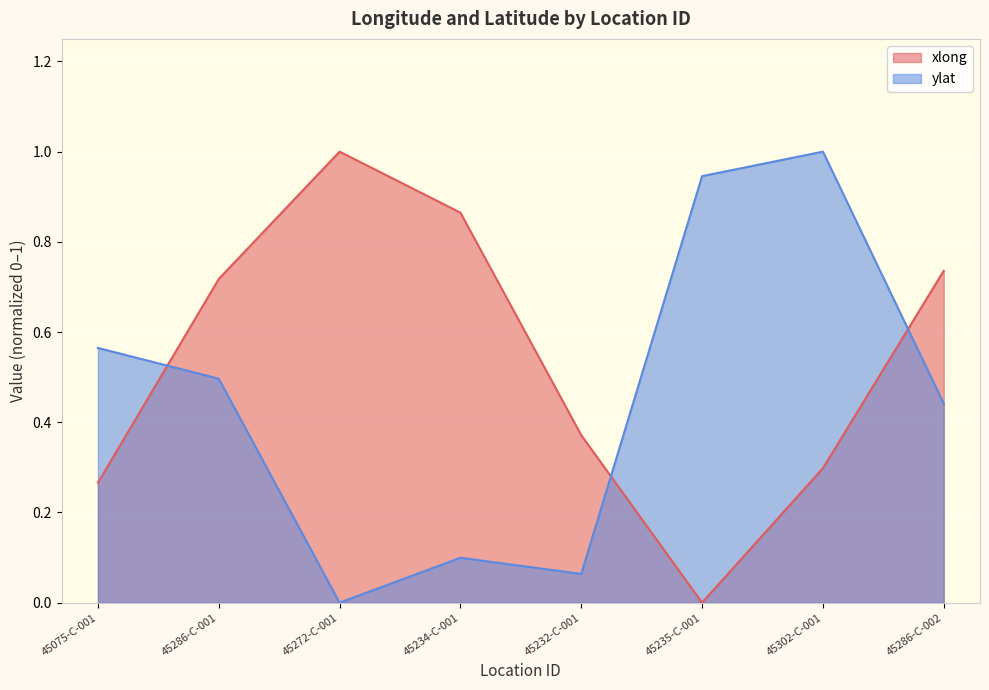

What is the highest value of the xlong series?

1.0